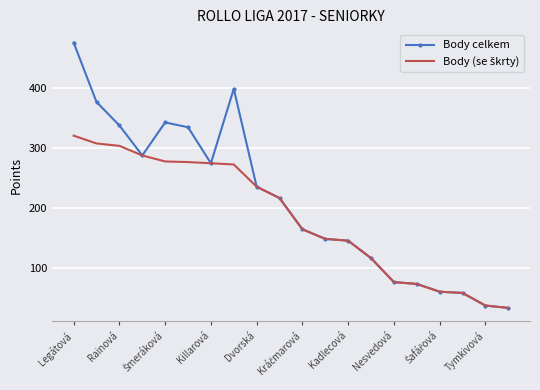

Which series has the largest range (max minus min)?

Body celkem